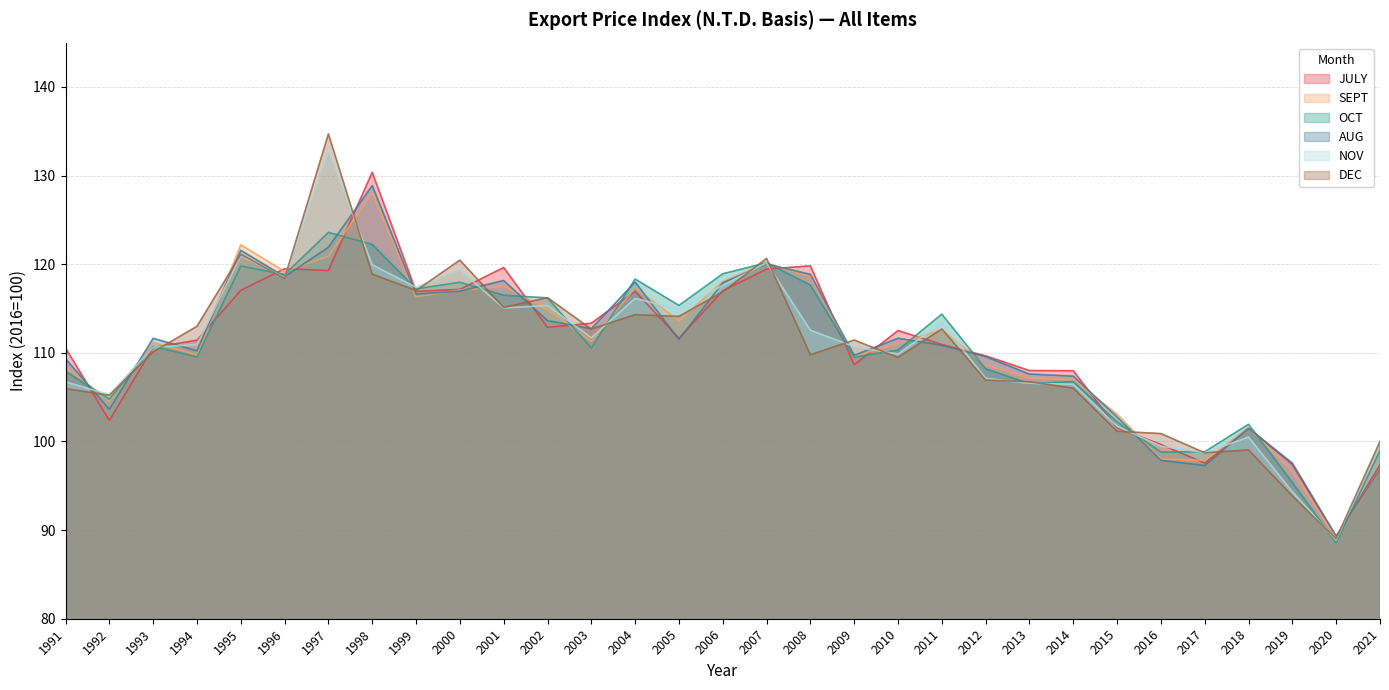

At 1994, list the series in order from smallest to largest.

OCT, SEPT, AUG, NOV, JULY, DEC